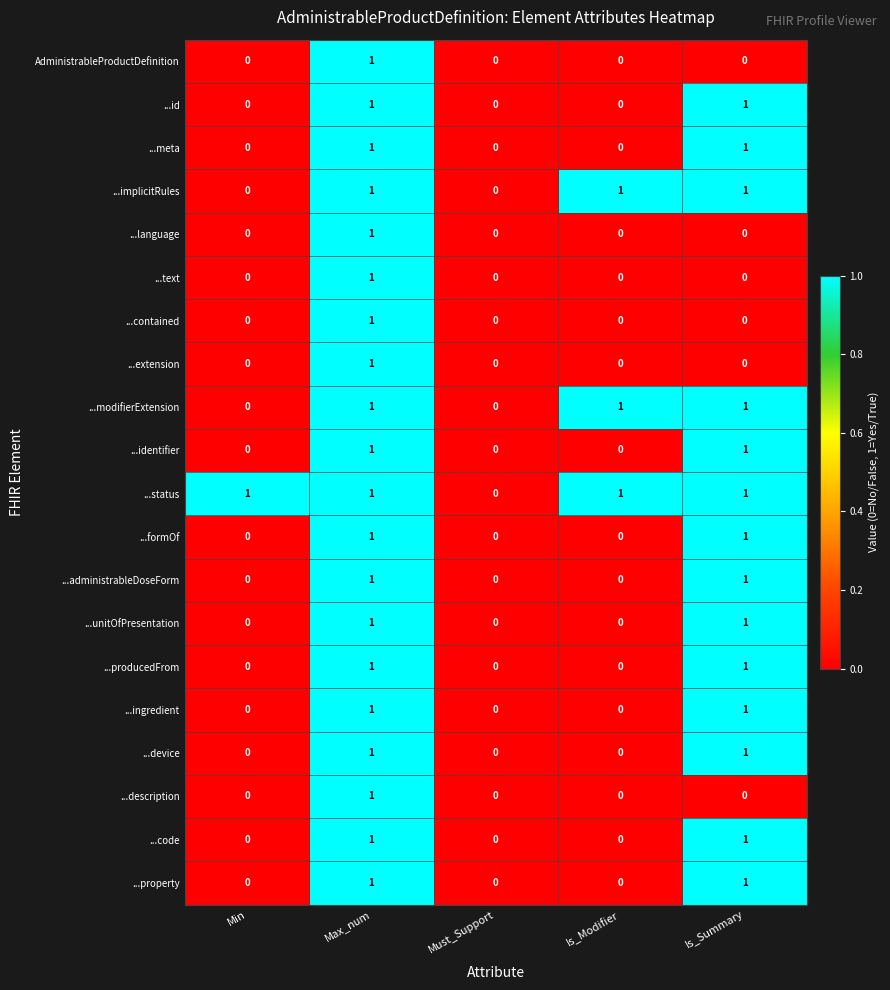

Which category has the highest value in the AdministrableProductDefinition series?

Max_num